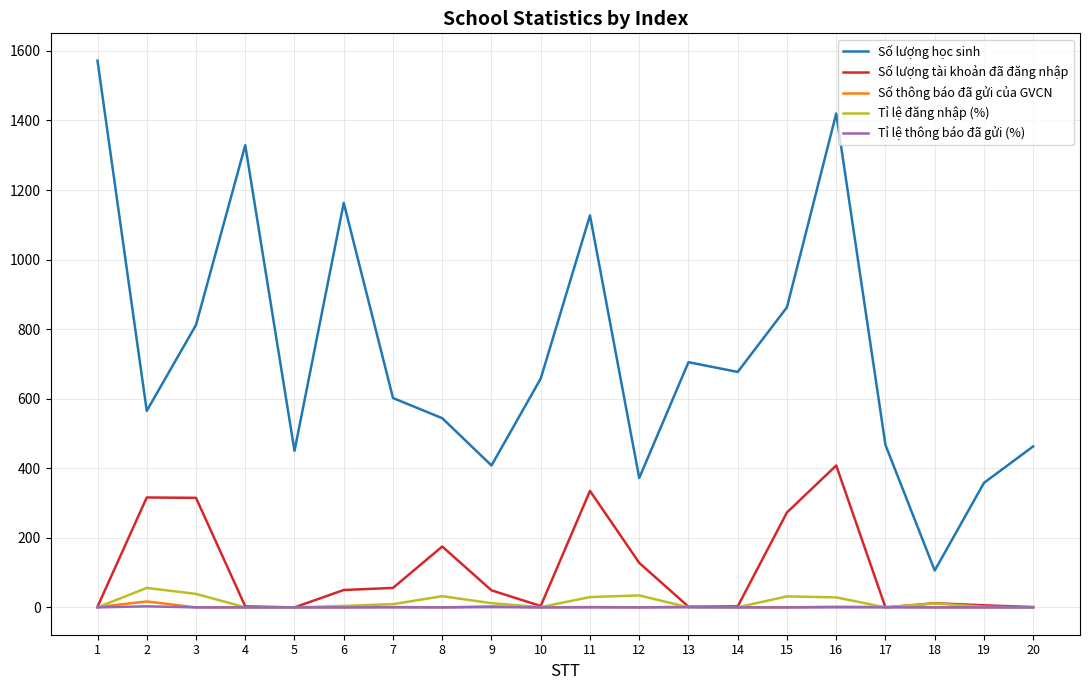

What is the difference between the highest and lowest values at 16?

1419.9